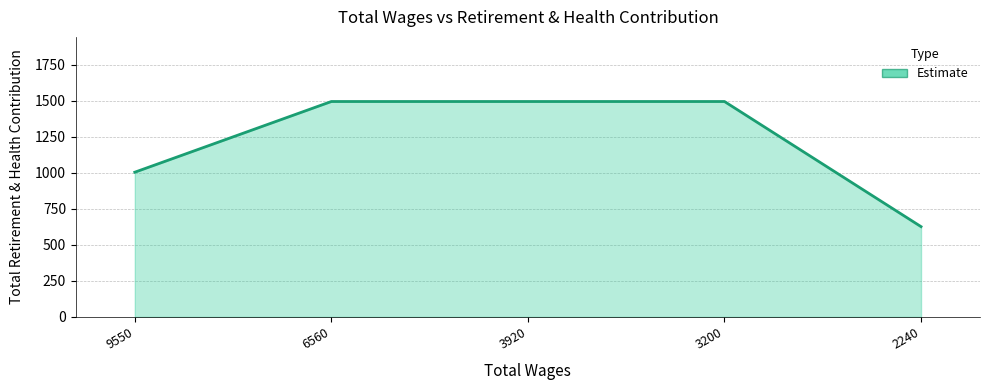

What is the ratio of the value at 6560 to the value at 3200?

1.0